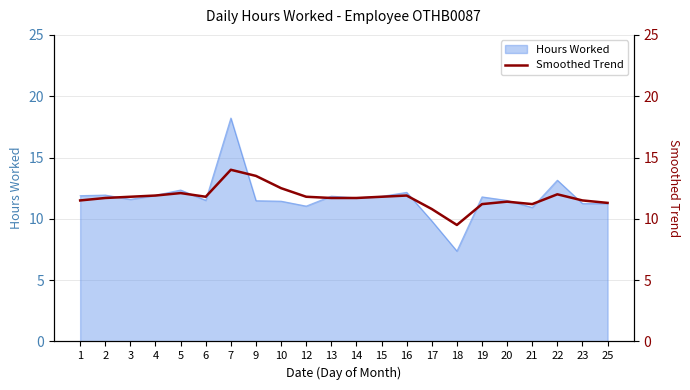

At which category does the data reach its first local peak?

5